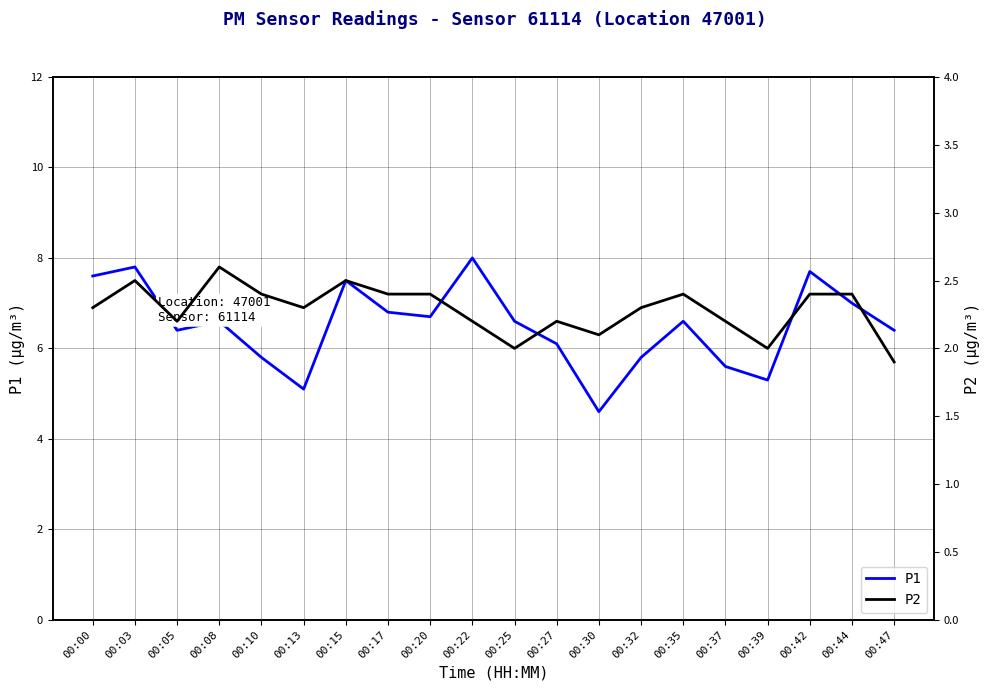

True or false: P1 and P2 intersect in this chart.

False